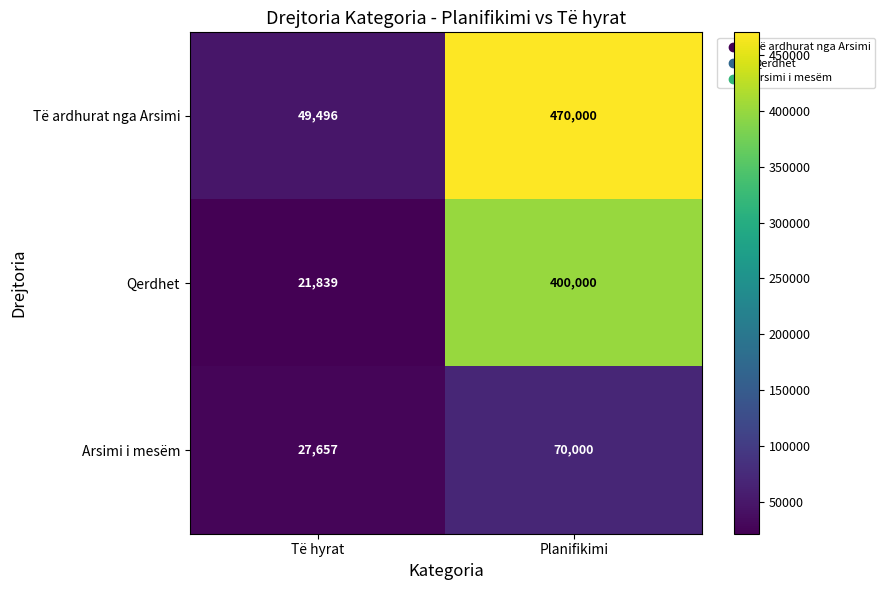

Which series has the largest range (max minus min)?

Të ardhurat nga Arsimi